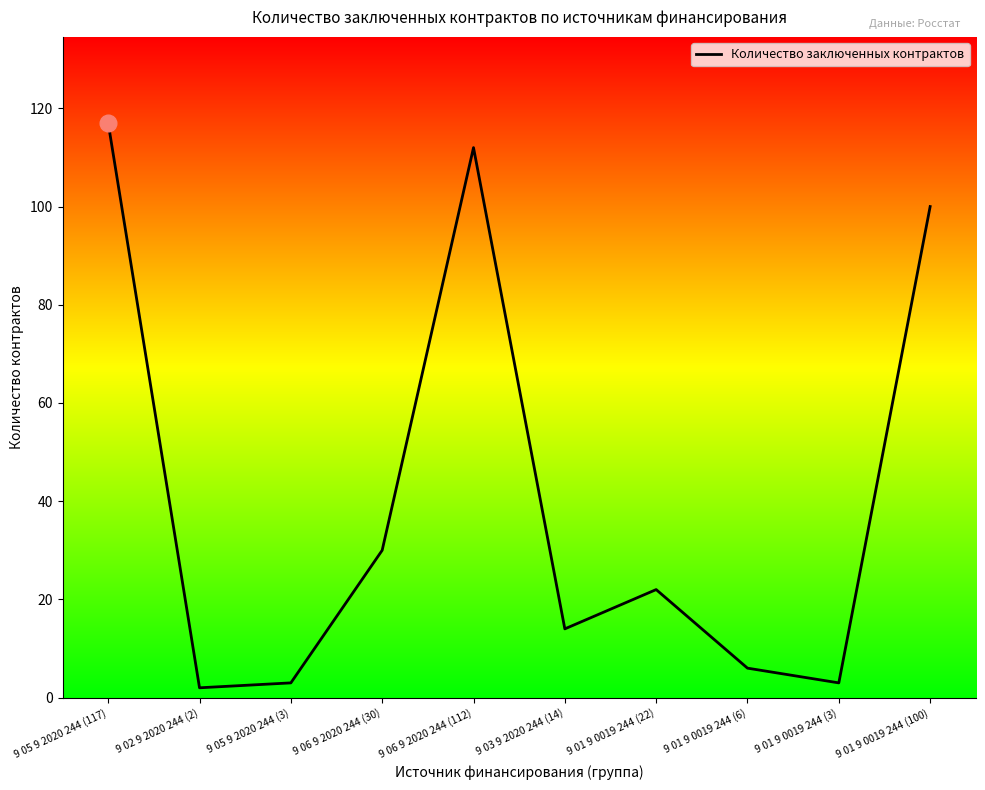

What is the average value?

41